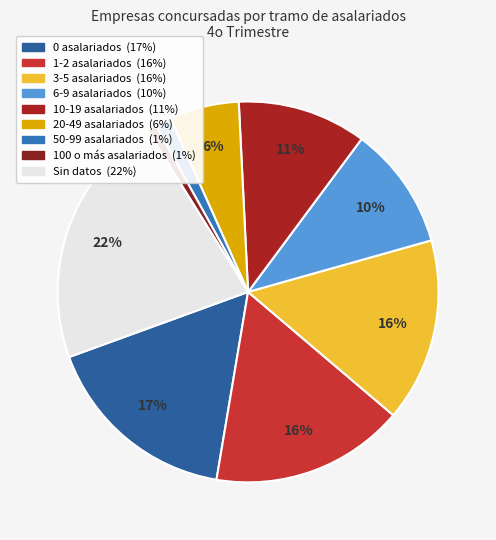

To the nearest percent, what portion does 3-5 asalariados represent?

16%